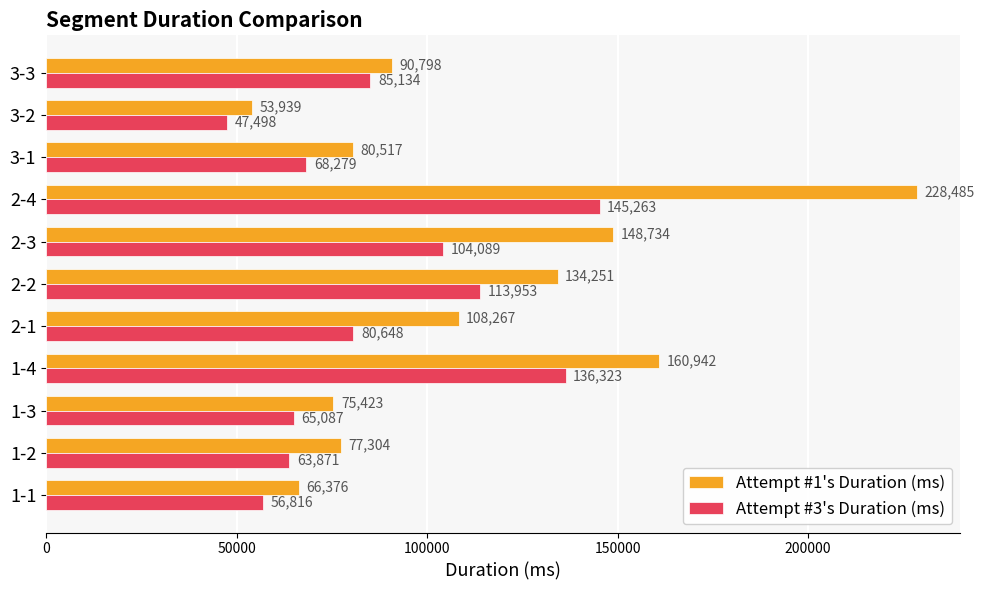

What is the average value of the Attempt #3's Duration (ms) series?

87906